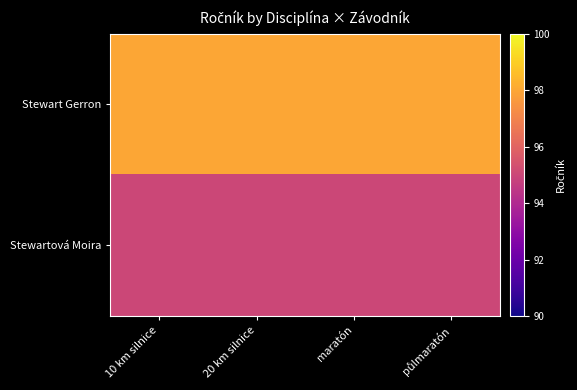

At how many categories does at least one series exceed 97?

4